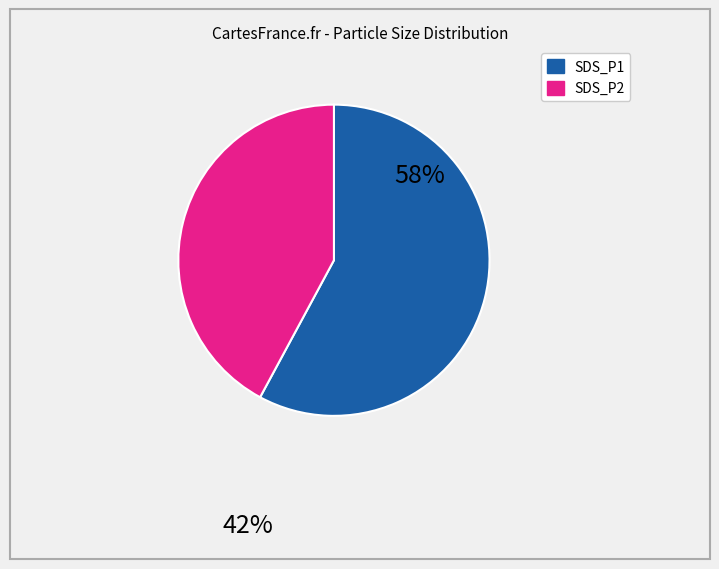

Which category has the smallest portion of the pie?

SDS_P2